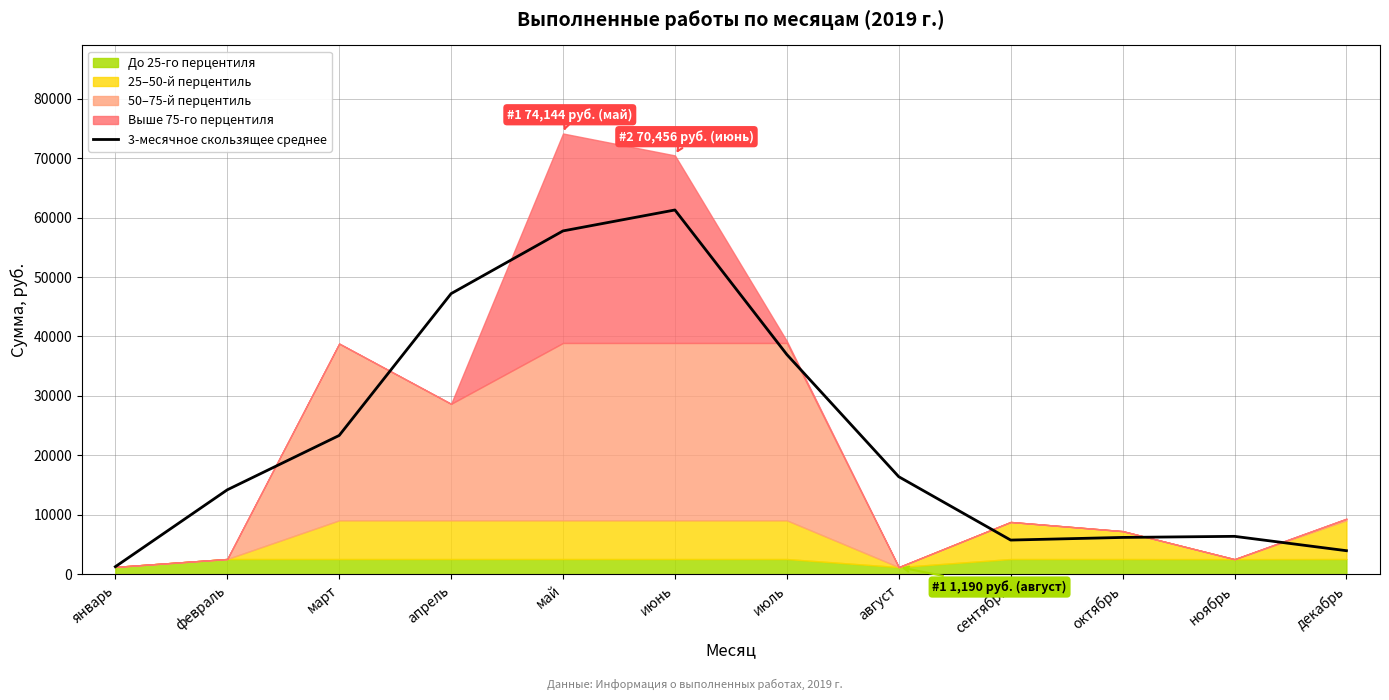

What is the label of the 9th point from the left?

сентябрь